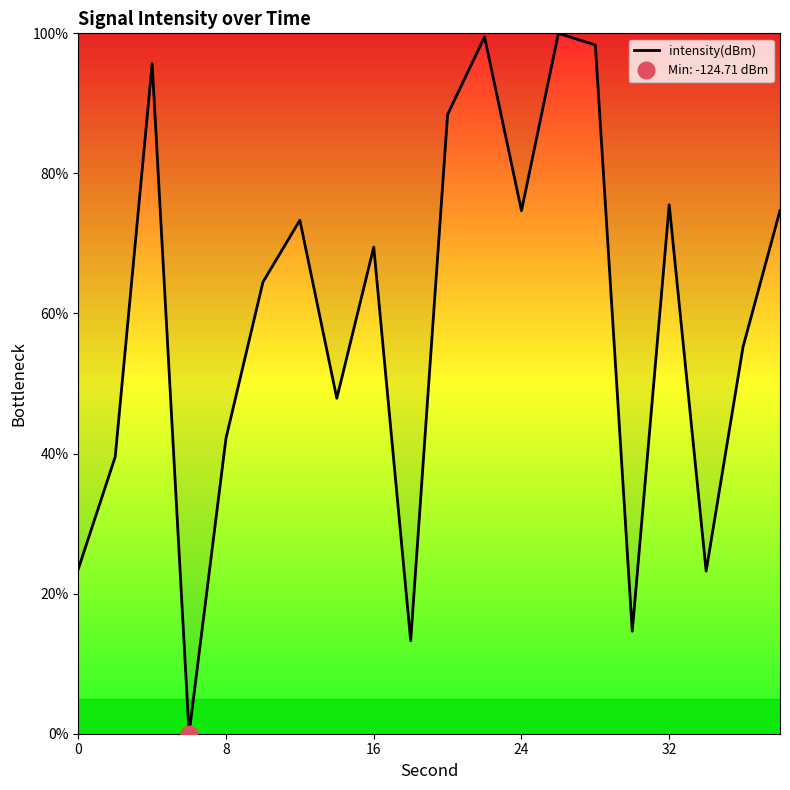

What is the maximum value shown in the chart?

100.0